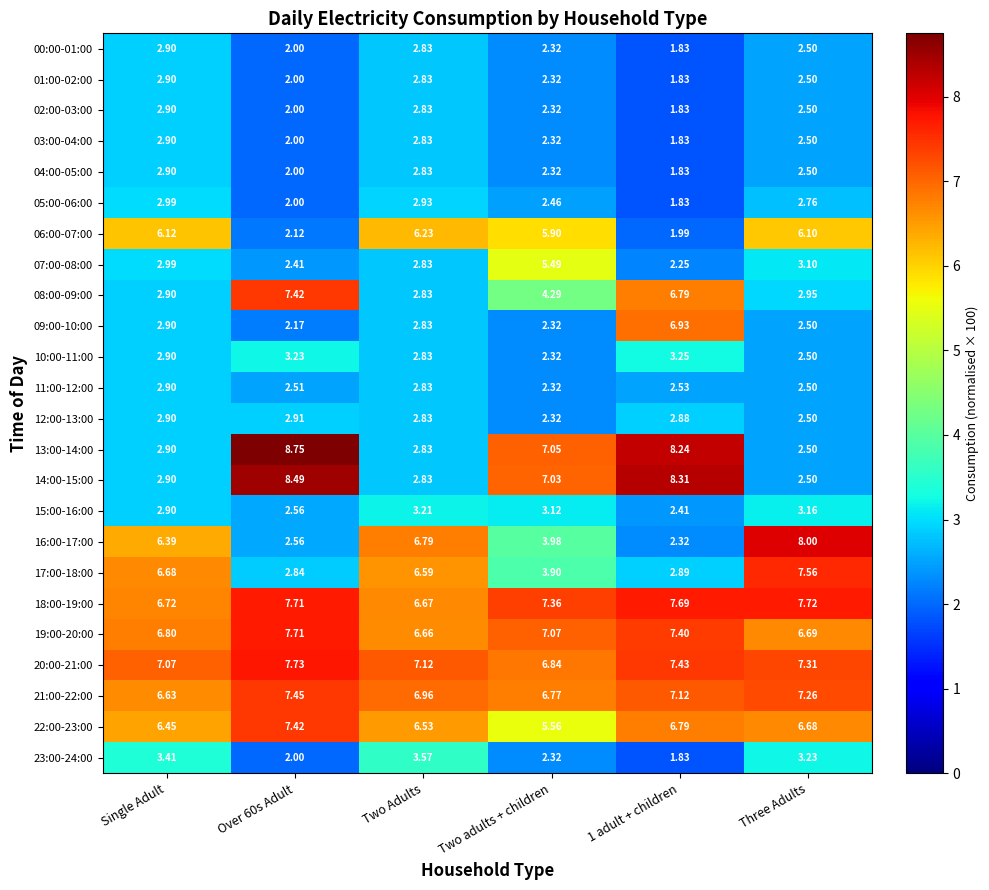

Where does the 20:00-21:00 series first go above 7?

Single Adult